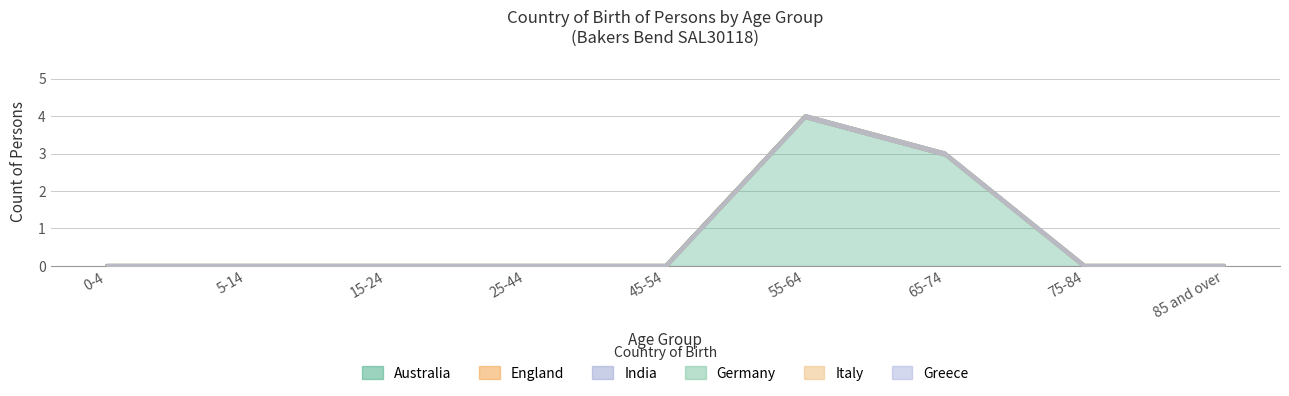

What is the greatest value displayed?

4